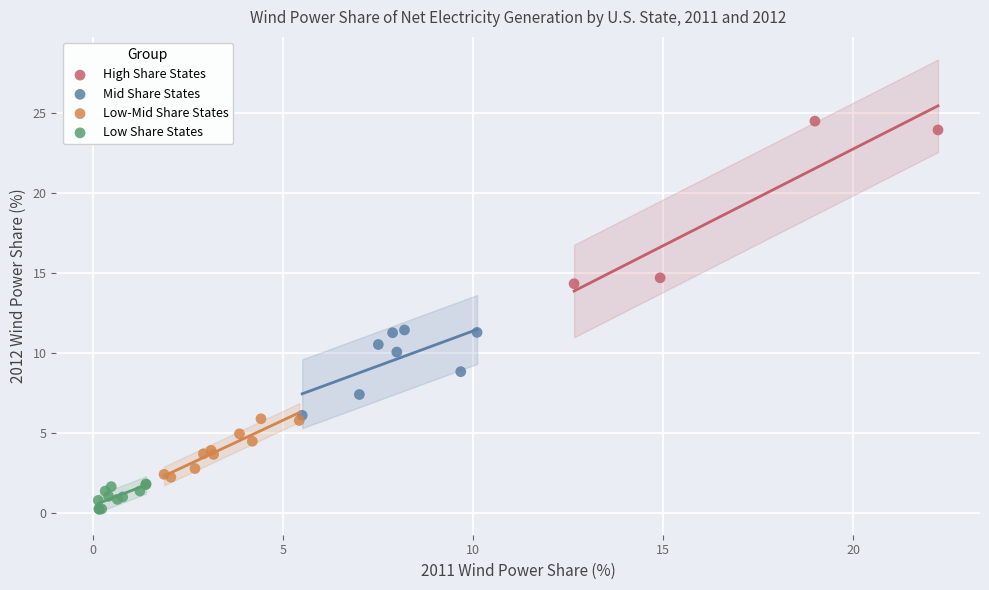

Which series has the widest spread of Y values?

High Share States